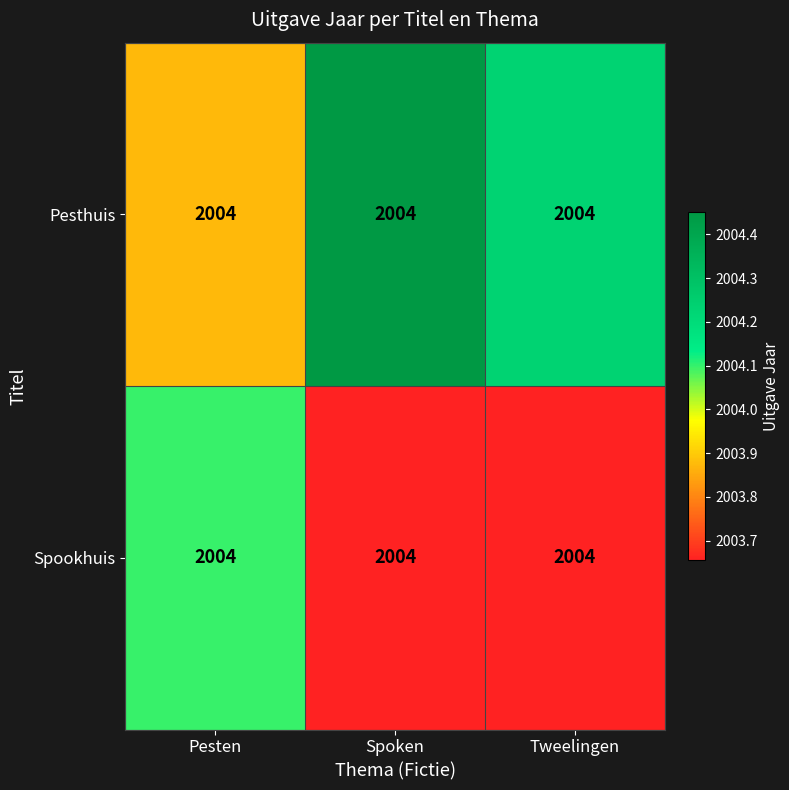

Reading left to right, transcribe all the data shown in this chart.

Pesthuis: Pesten=2004.0	Spoken=2004.0	Tweelingen=2004.0
Spookhuis: Pesten=2004.0	Spoken=2004.0	Tweelingen=2004.0